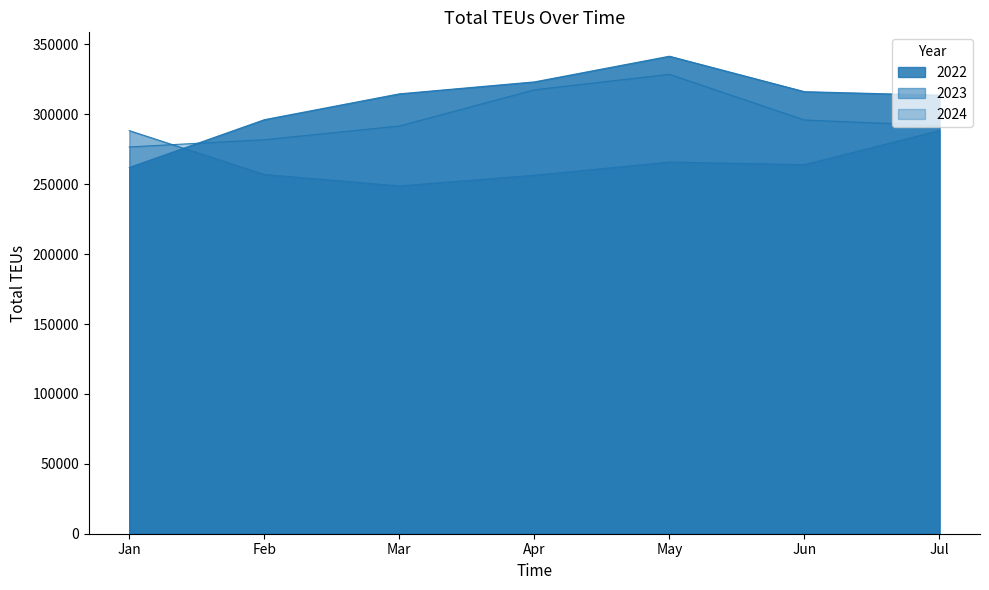

What are all the series names shown in the legend?

2022, 2023, 2024